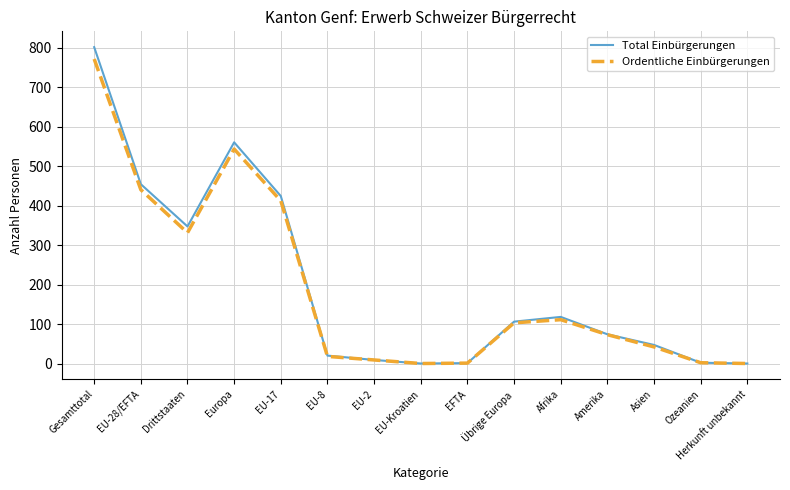

What are all the series names shown in the legend?

Total Einbürgerungen, Ordentliche Einbürgerungen